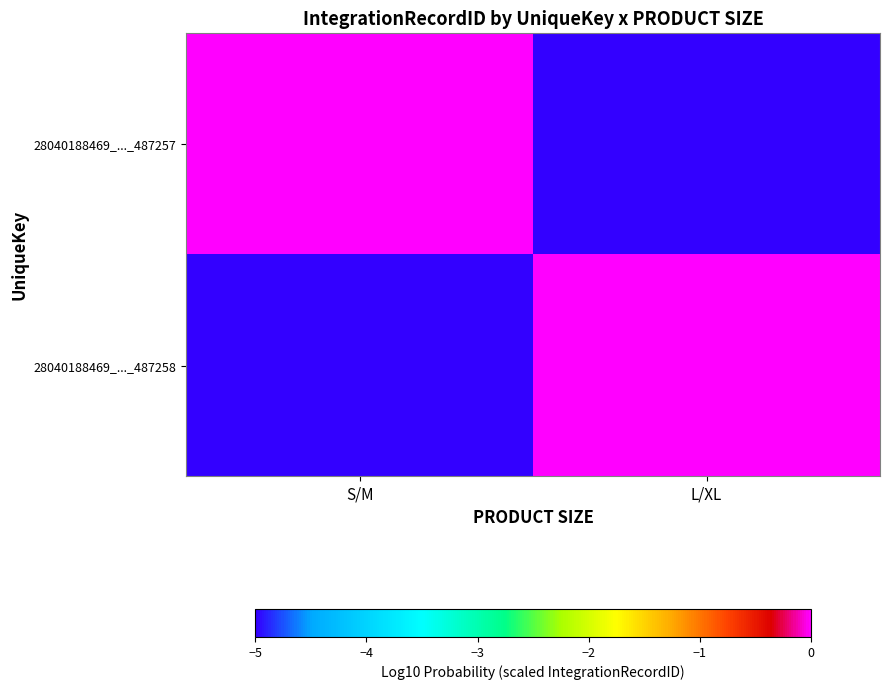

What is the total value across all series at L/XL?

-5